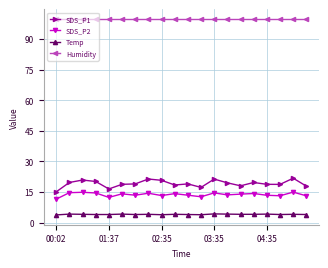

What is the smallest value displayed?

3.8